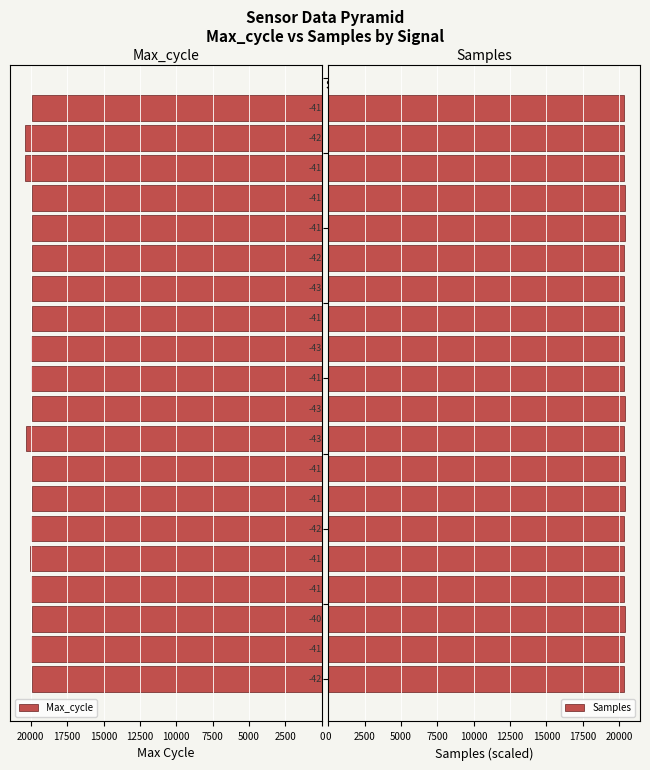

The value of Samples at 19 is 20342.2. True or false?

True